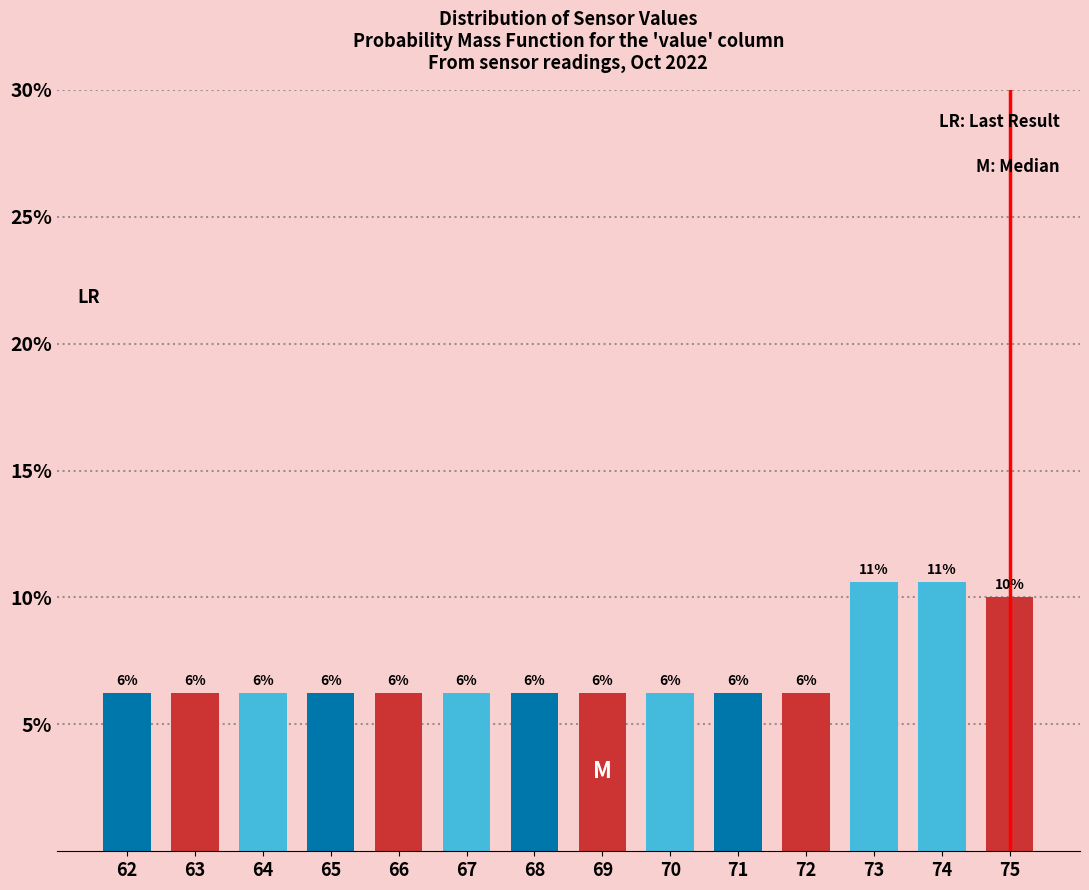

Are the bars horizontal?

No